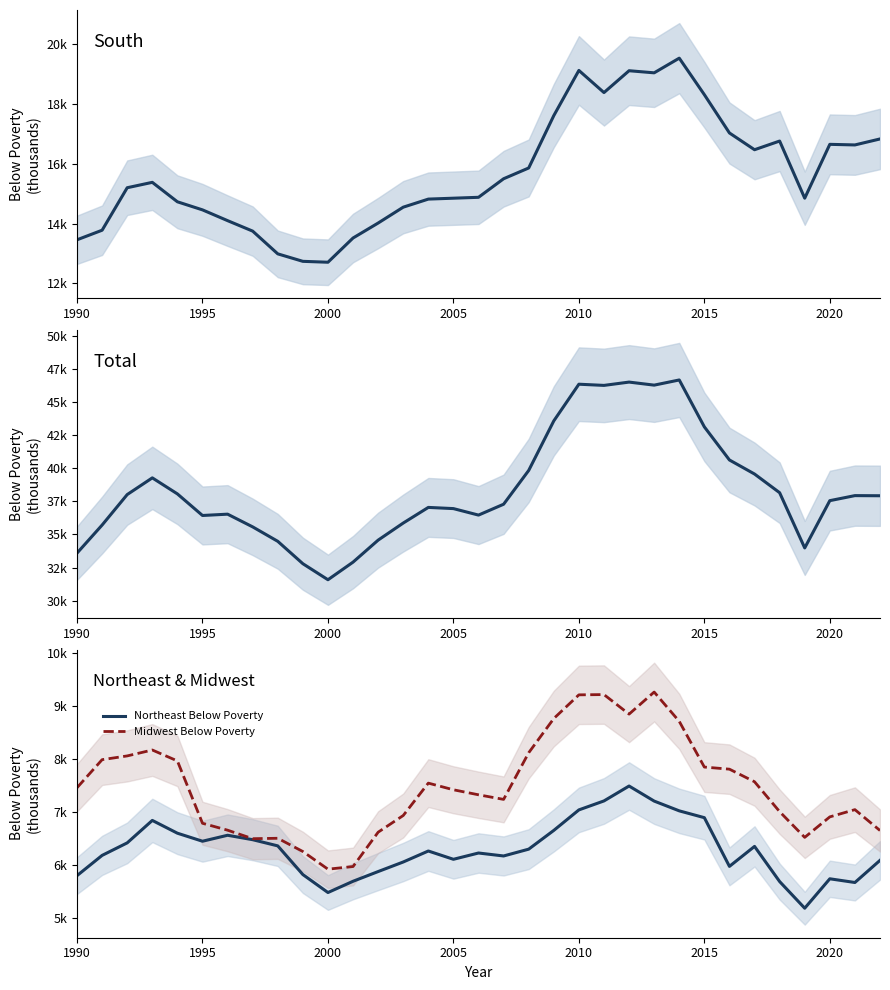

The Midwest Below Poverty series shows 4561 at 2015. True or false?

False